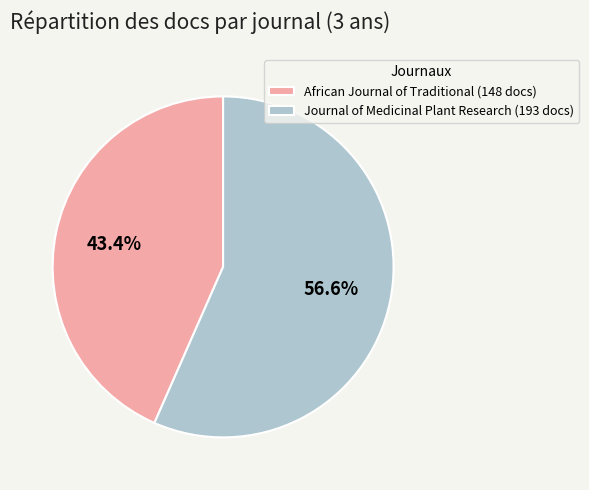

What portion of the pie excludes African Journal of Traditional?

56.6%